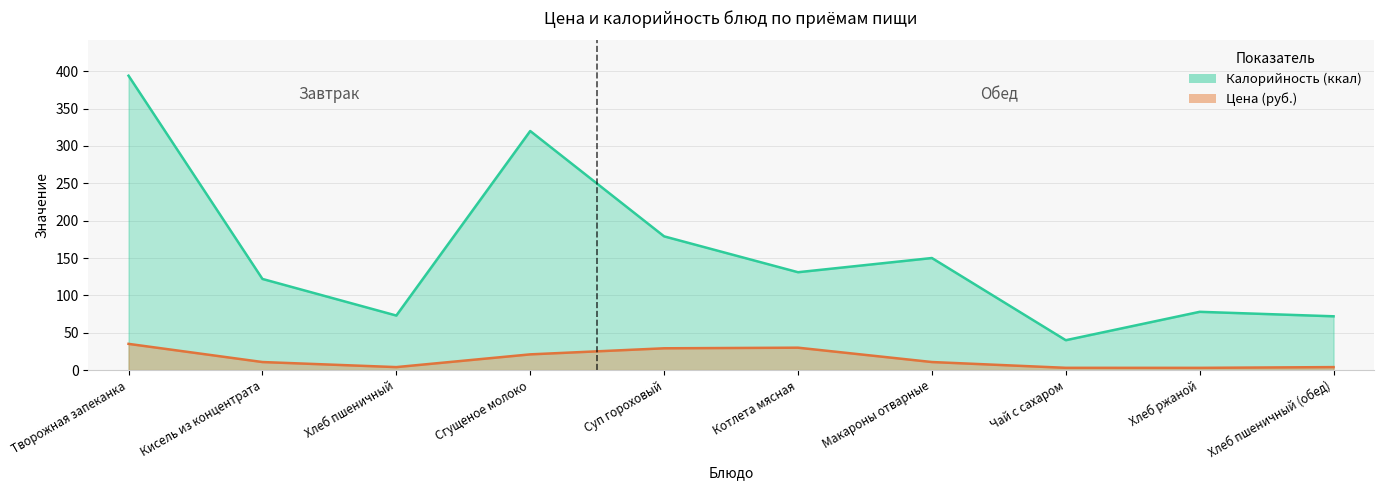

Is the value of Калорийность (ккал) at Макароны отварные greater than the value of Цена (руб.) at Котлета мясная?

Yes